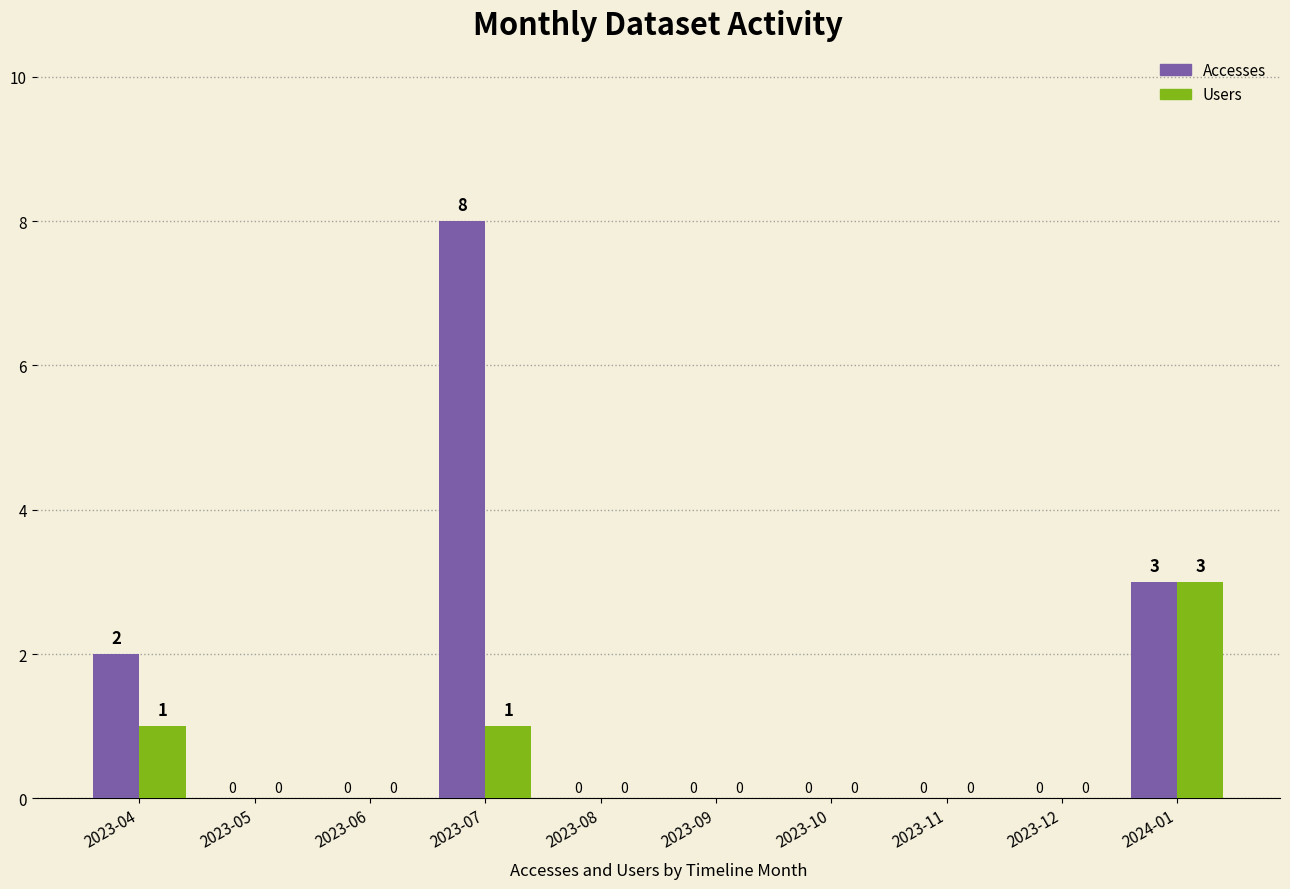

Is the value of Users at 2023-12 greater than the value of Accesses at 2023-04?

No